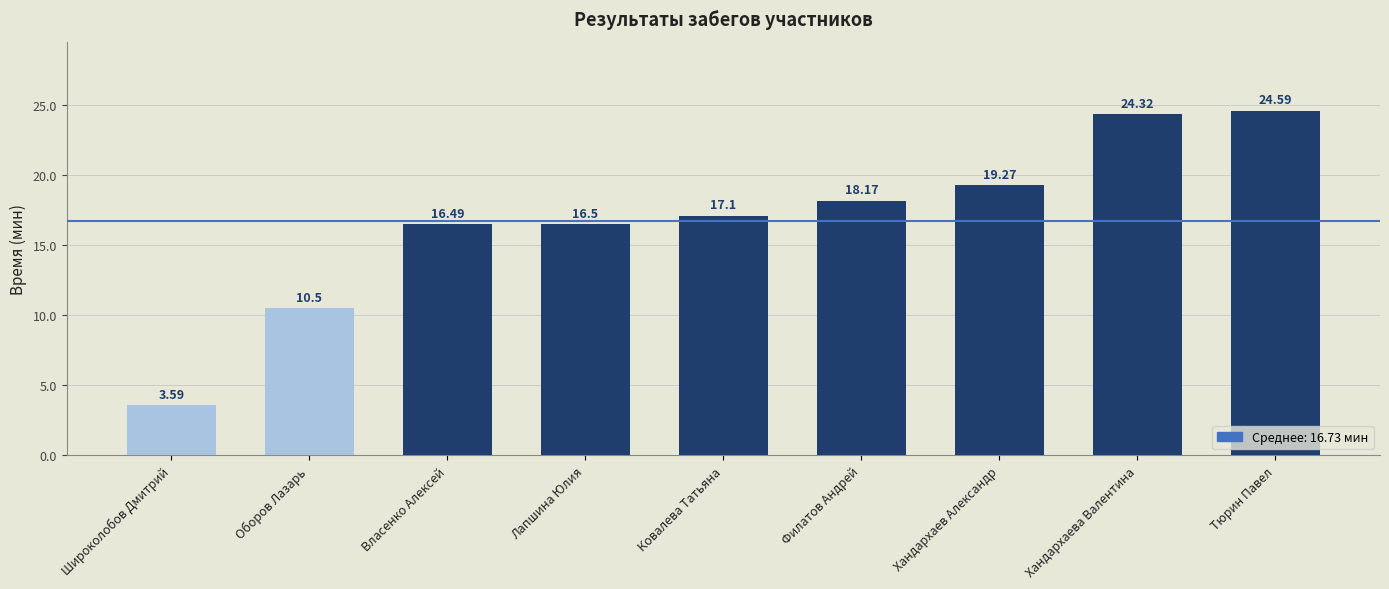

Does the chart contain stacked bars?

No